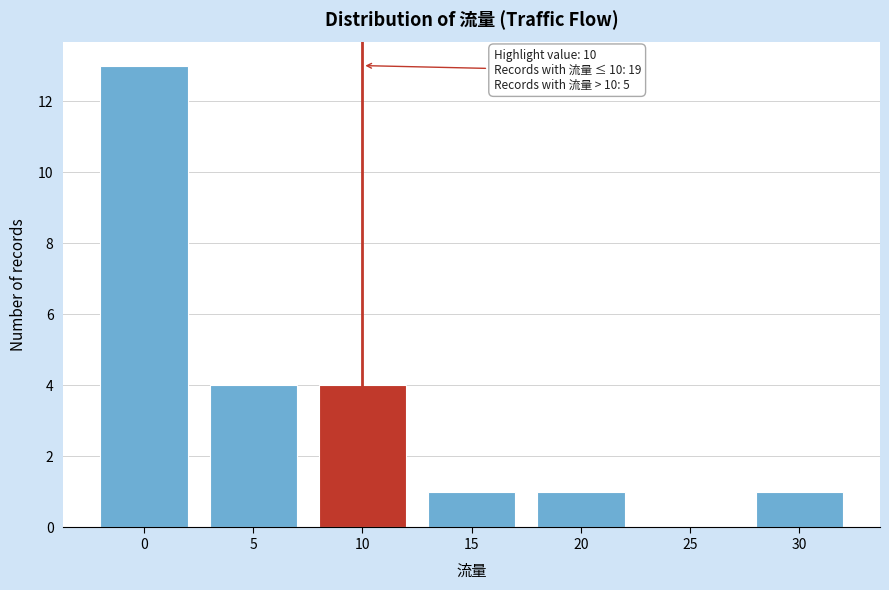

Reading left to right, transcribe all the data shown in this chart.

0=13	5=4	10=4	15=1	20=1	25=0	30=1